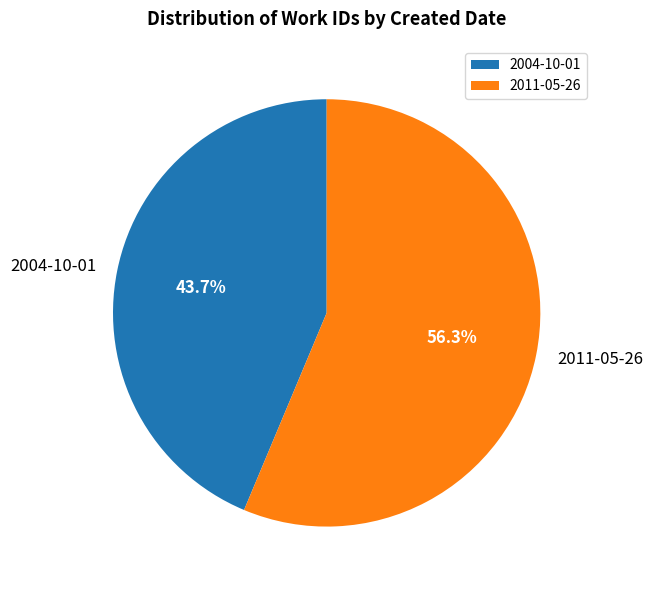

Which slice is the largest?

2011-05-26